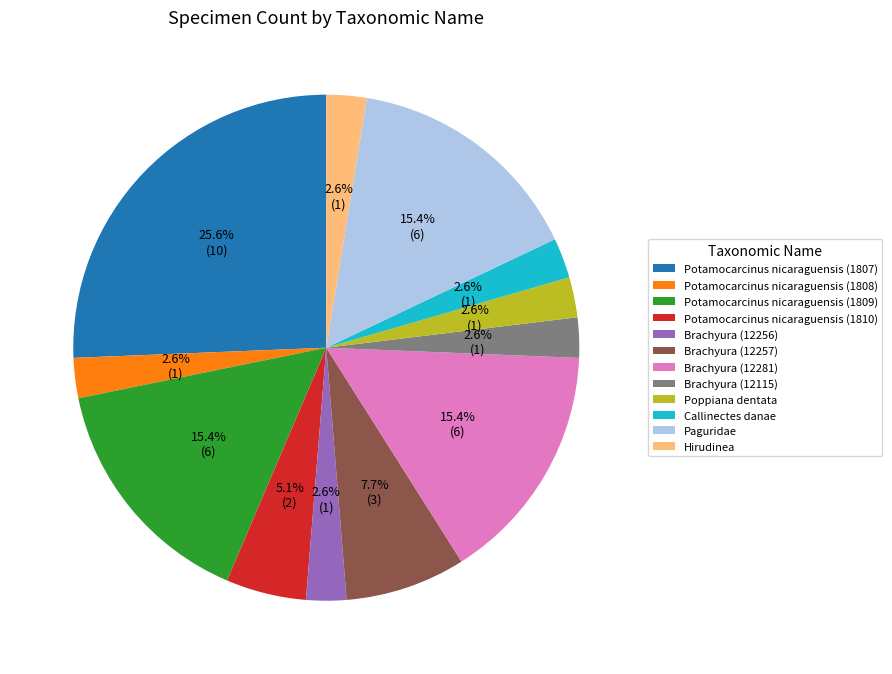

Is Potamocarcinus nicaraguensis (1808) the majority of the pie?

No